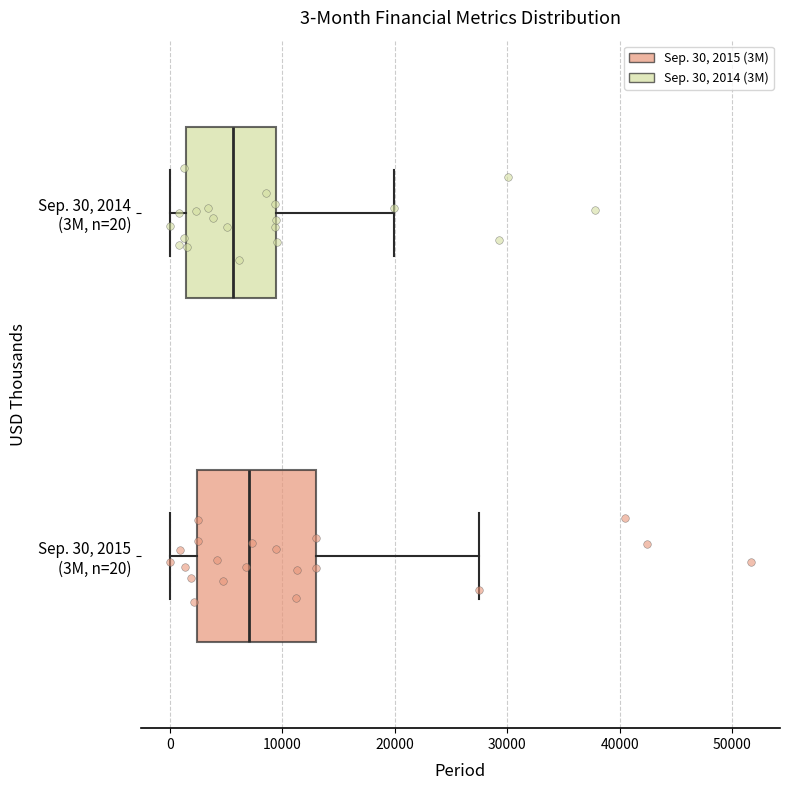

Which box's median line is the furthest to the left?

Sep. 30, 2014 (3M, n=20)